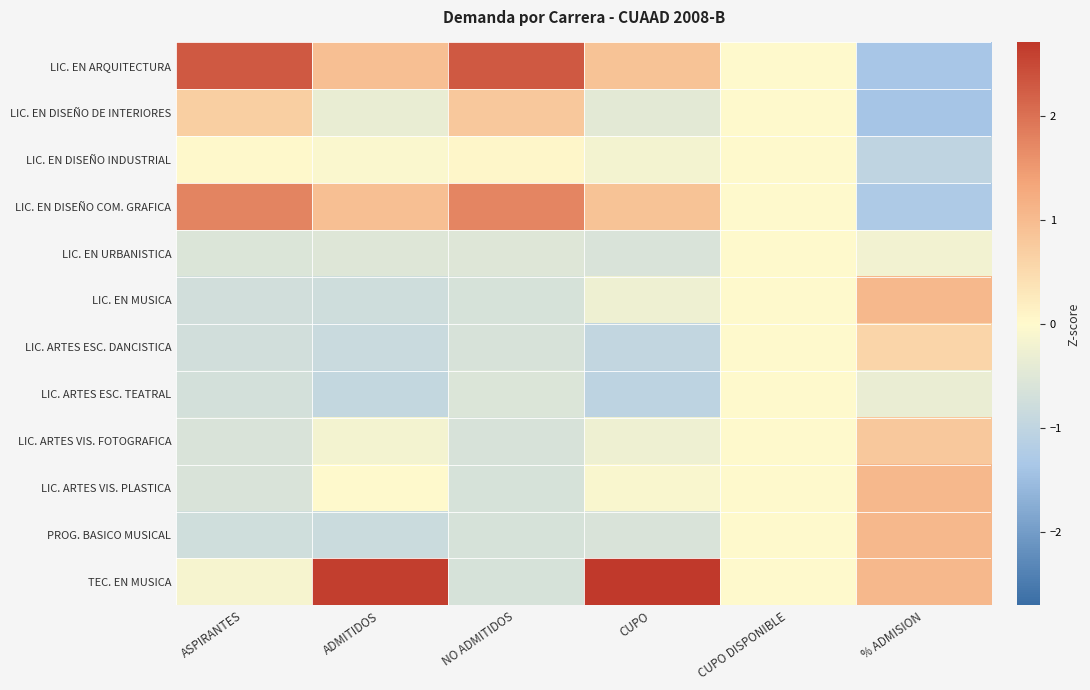

Reading left to right, list all the values displayed in this chart.

LIC. EN ARQUITECTURA: ASPIRANTES=2.3	ADMITIDOS=0.9	NO ADMITIDOS=2.3	CUPO=0.9	CUPO DISPONIBLE=0.0	% ADMISION=-1.4
LIC. EN DISEÑO DE INTERIORES: ASPIRANTES=0.7	ADMITIDOS=-0.3	NO ADMITIDOS=0.8	CUPO=-0.4	CUPO DISPONIBLE=0.0	% ADMISION=-1.4
LIC. EN DISEÑO INDUSTRIAL: ASPIRANTES=0.0	ADMITIDOS=-0.1	NO ADMITIDOS=0.1	CUPO=-0.2	CUPO DISPONIBLE=0.0	% ADMISION=-1.0
LIC. EN DISEÑO COM. GRAFICA: ASPIRANTES=1.8	ADMITIDOS=0.9	NO ADMITIDOS=1.7	CUPO=0.9	CUPO DISPONIBLE=0.0	% ADMISION=-1.3
LIC. EN URBANISTICA: ASPIRANTES=-0.6	ADMITIDOS=-0.5	NO ADMITIDOS=-0.5	CUPO=-0.6	CUPO DISPONIBLE=0.0	% ADMISION=-0.2
LIC. EN MUSICA: ASPIRANTES=-0.7	ADMITIDOS=-0.8	NO ADMITIDOS=-0.6	CUPO=-0.3	CUPO DISPONIBLE=0.0	% ADMISION=1.0
LIC. ARTES ESC. DANCISTICA: ASPIRANTES=-0.7	ADMITIDOS=-0.9	NO ADMITIDOS=-0.6	CUPO=-1.0	CUPO DISPONIBLE=0.0	% ADMISION=0.6
LIC. ARTES ESC. TEATRAL: ASPIRANTES=-0.7	ADMITIDOS=-0.9	NO ADMITIDOS=-0.6	CUPO=-1.0	CUPO DISPONIBLE=0.0	% ADMISION=-0.3
LIC. ARTES VIS. FOTOGRAFICA: ASPIRANTES=-0.6	ADMITIDOS=-0.2	NO ADMITIDOS=-0.6	CUPO=-0.3	CUPO DISPONIBLE=0.0	% ADMISION=0.8
LIC. ARTES VIS. PLASTICA: ASPIRANTES=-0.6	ADMITIDOS=0.0	NO ADMITIDOS=-0.6	CUPO=-0.1	CUPO DISPONIBLE=0.0	% ADMISION=1.0
PROG. BASICO MUSICAL: ASPIRANTES=-0.7	ADMITIDOS=-0.8	NO ADMITIDOS=-0.6	CUPO=-0.6	CUPO DISPONIBLE=0.0	% ADMISION=1.0
TEC. EN MUSICA: ASPIRANTES=-0.1	ADMITIDOS=2.6	NO ADMITIDOS=-0.6	CUPO=2.7	CUPO DISPONIBLE=0.0	% ADMISION=1.0